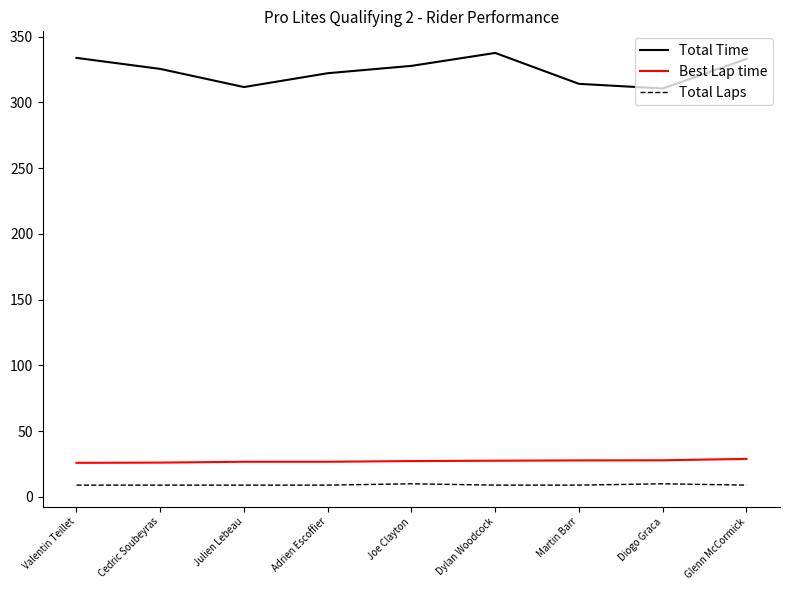

Does the chart have visible grid lines?

No